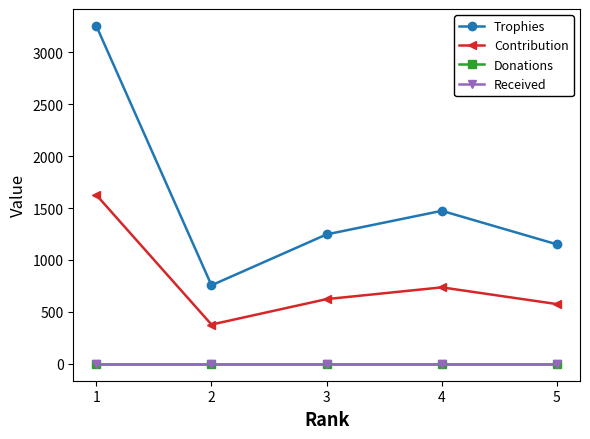

Does the chart have visible grid lines?

No